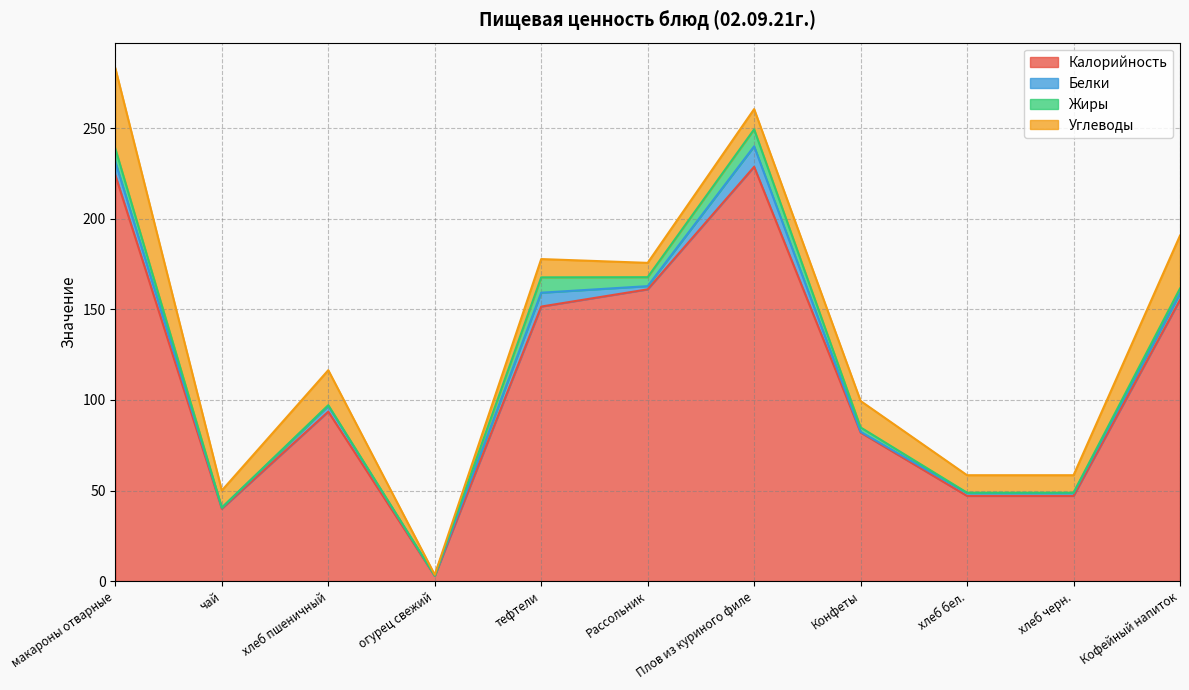

Reading right to left, what are all the values shown in this chart?

Калорийность: 155.2	47.0	47.0	82.0	228.6	161.0	151.5	2.9	93.5	40.0	224.0
Белки: 3.6	1.6	1.6	0.4	11.3	1.8	7.7	0.2	3.2	0.5	7.3
Жиры: 2.7	0.2	0.2	2.4	9.4	5.0	8.5	0.0	0.4	0.0	7.3
Углеводы: 29.2	9.7	9.7	14.6	11.2	7.9	10.1	0.5	19.3	9.5	44.4